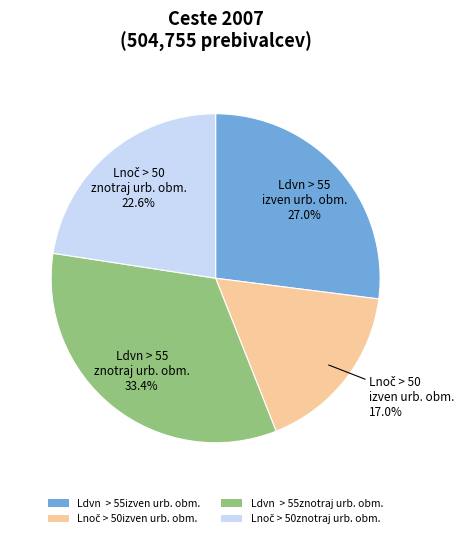

Does any single category account for the majority?

No